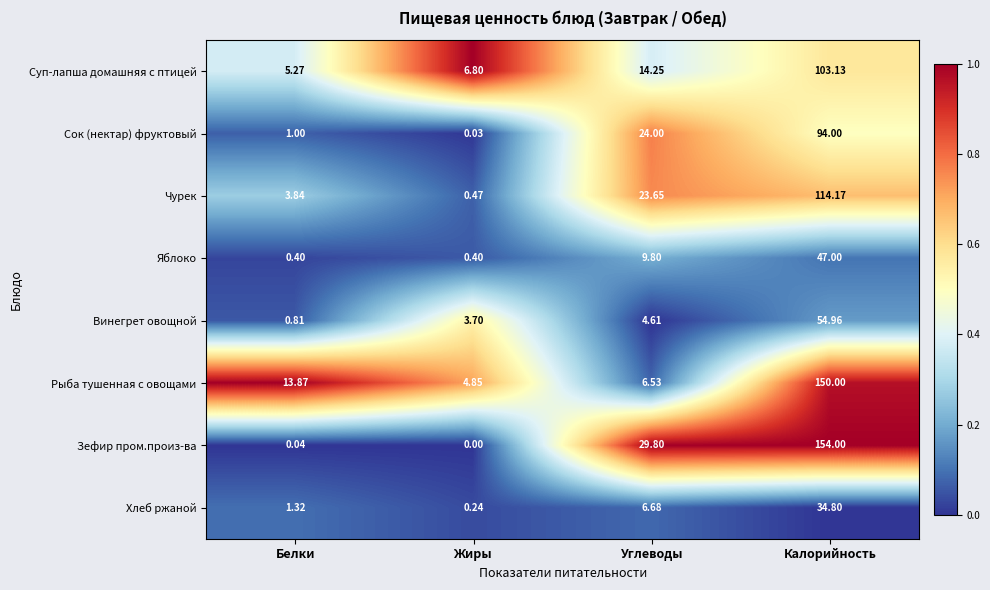

Which series has the largest range (max minus min)?

Зефир пром.произ-ва